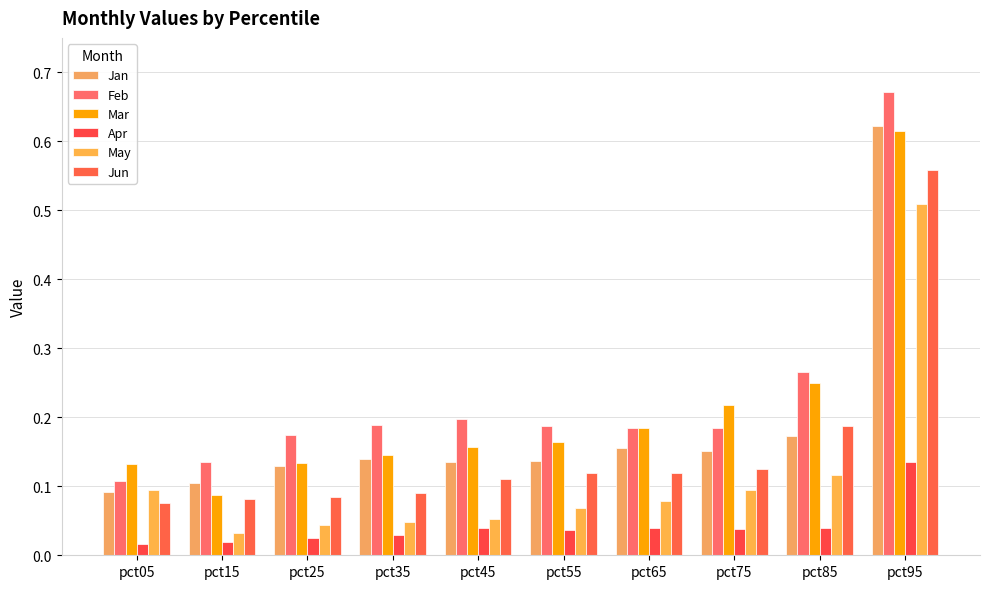

What is the spread (max minus min) of values at pct15?

0.1